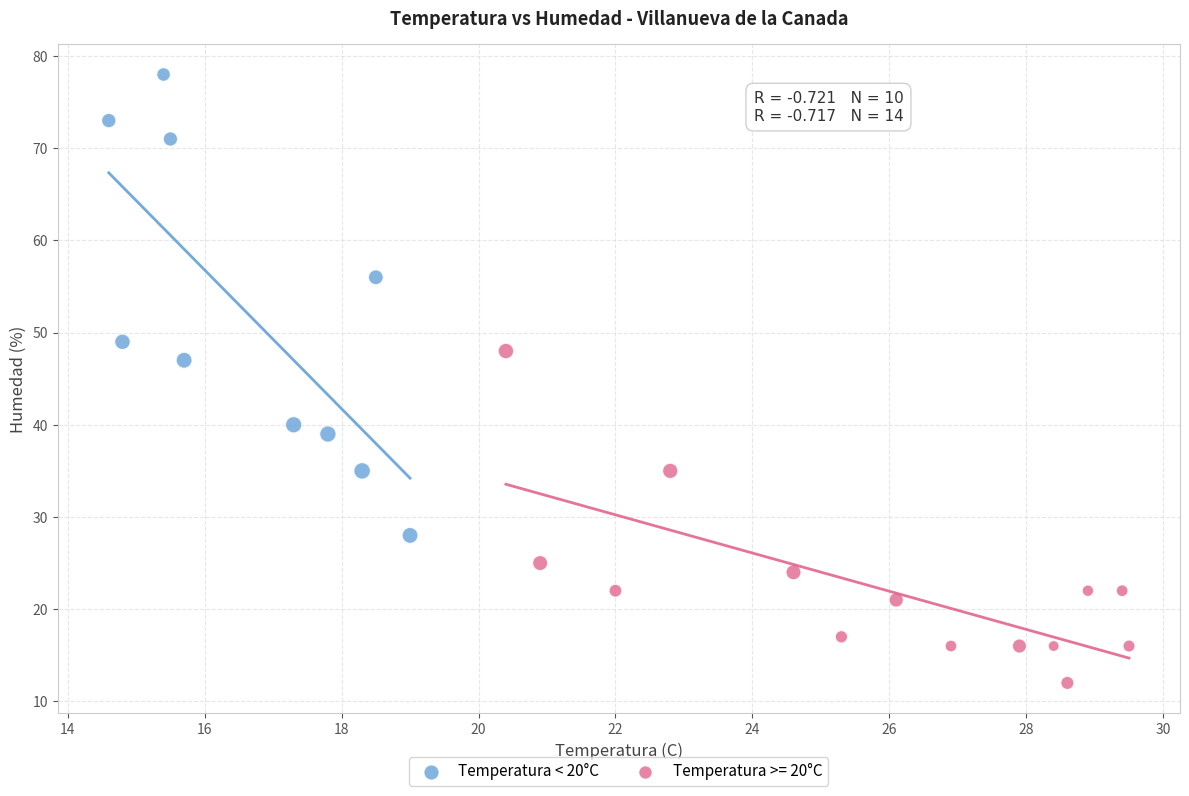

Which series has the widest spread of Y values?

Temperatura < 20°C